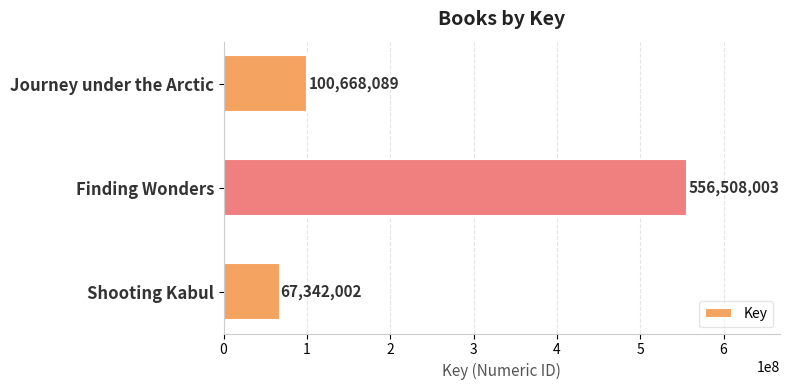

What is the ratio of the value at Shooting Kabul to the value at Journey under the Arctic?

0.7